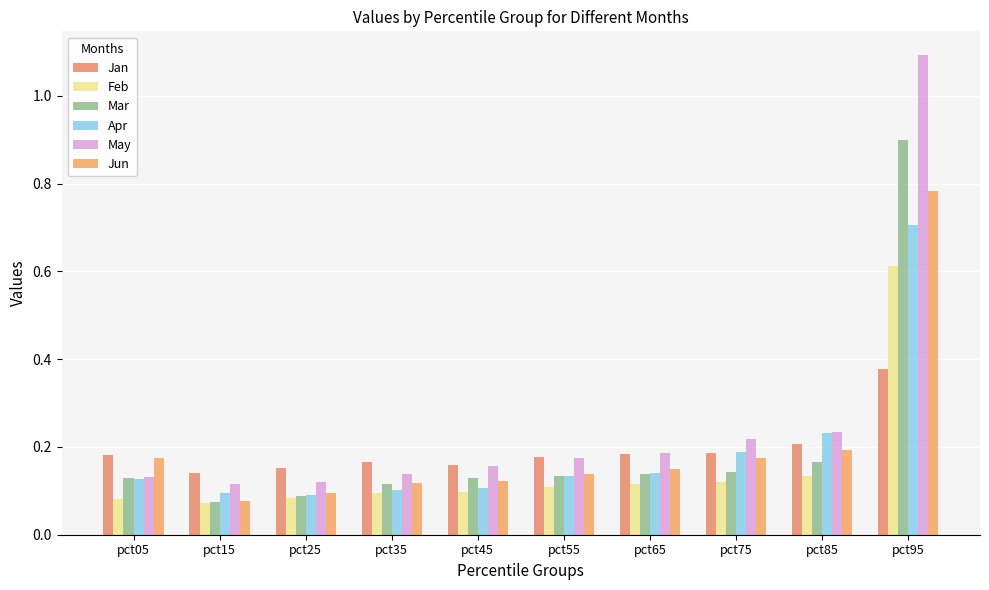

What is the total value across all series at pct95?

4.5